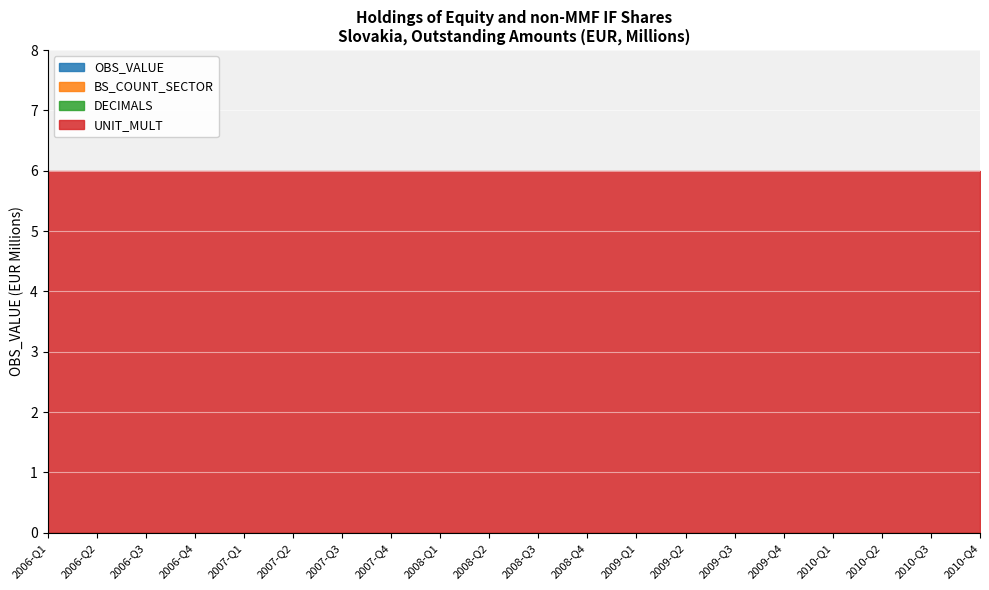

True or false: OBS_VALUE and UNIT_MULT cross at least once.

False